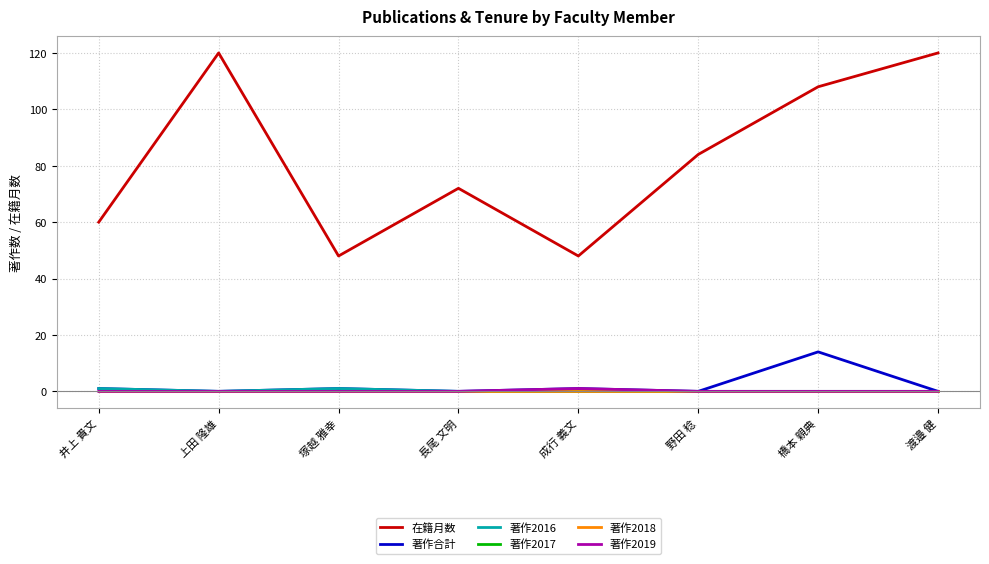

Does the chart have visible grid lines?

Yes